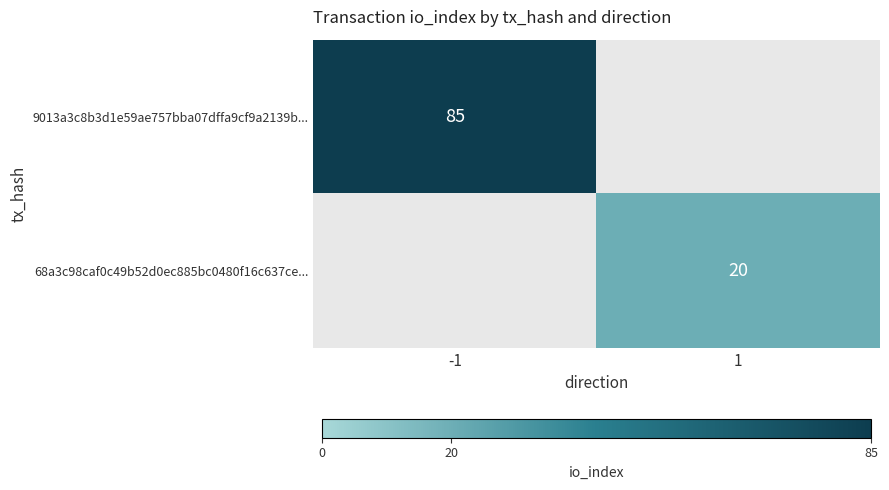

The 68a3c98caf0c49b52d0ec885bc0480f16c637ce... series shows 32 at 1. True or false?

False